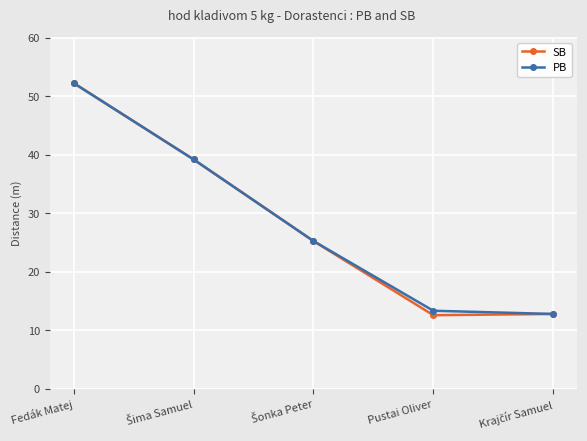

Which series has the largest range (max minus min)?

SB